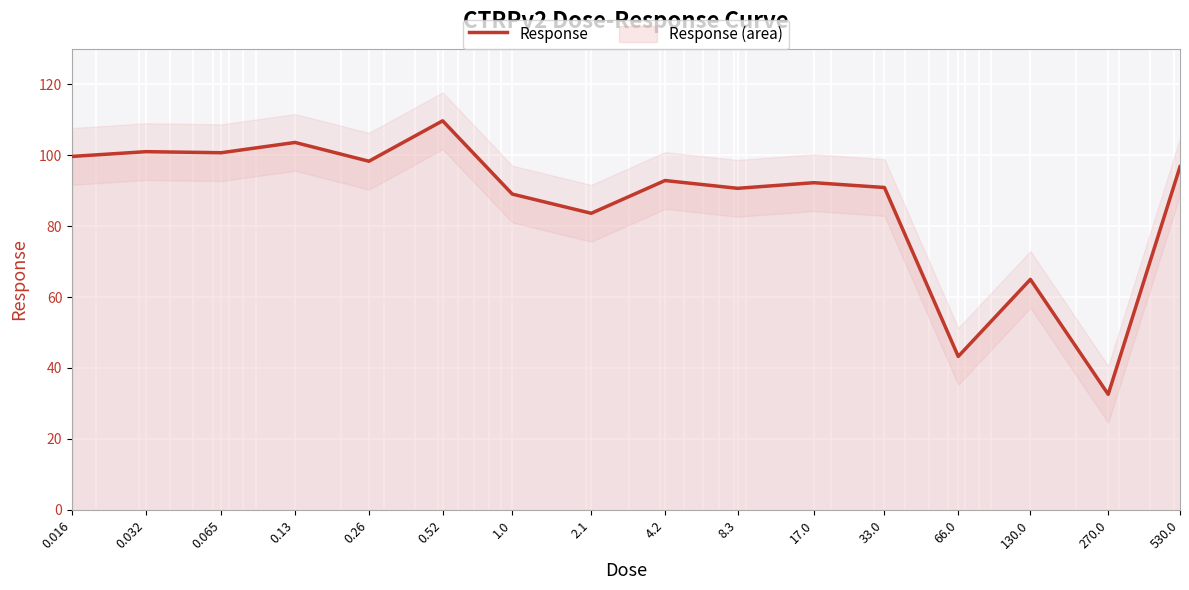

What is the difference between the maximum and second lowest values?

66.5